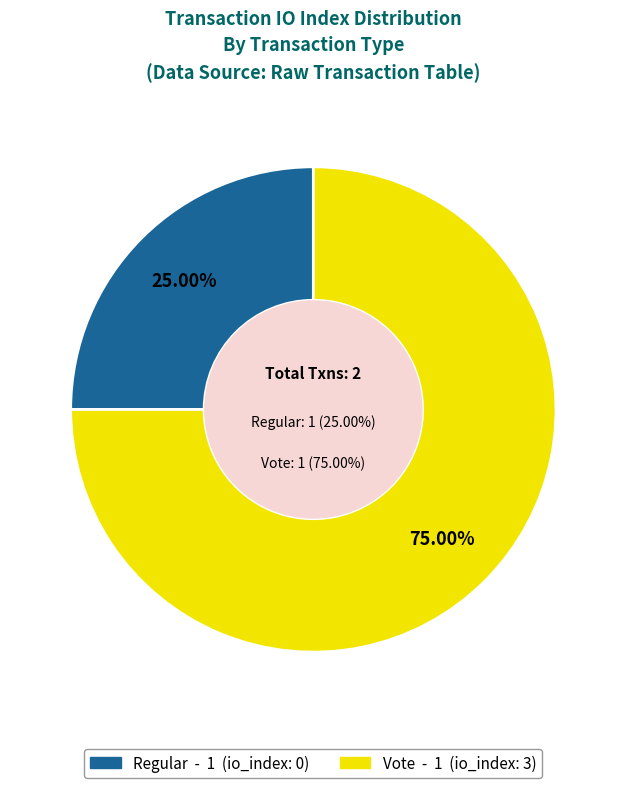

Count the number of slices in the pie.

2